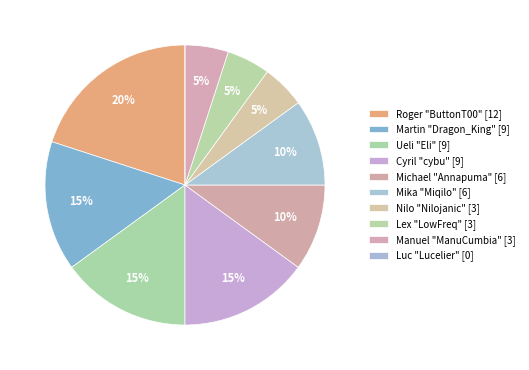

To the nearest percent, what is the difference between the largest and smallest slice percentages?

20%